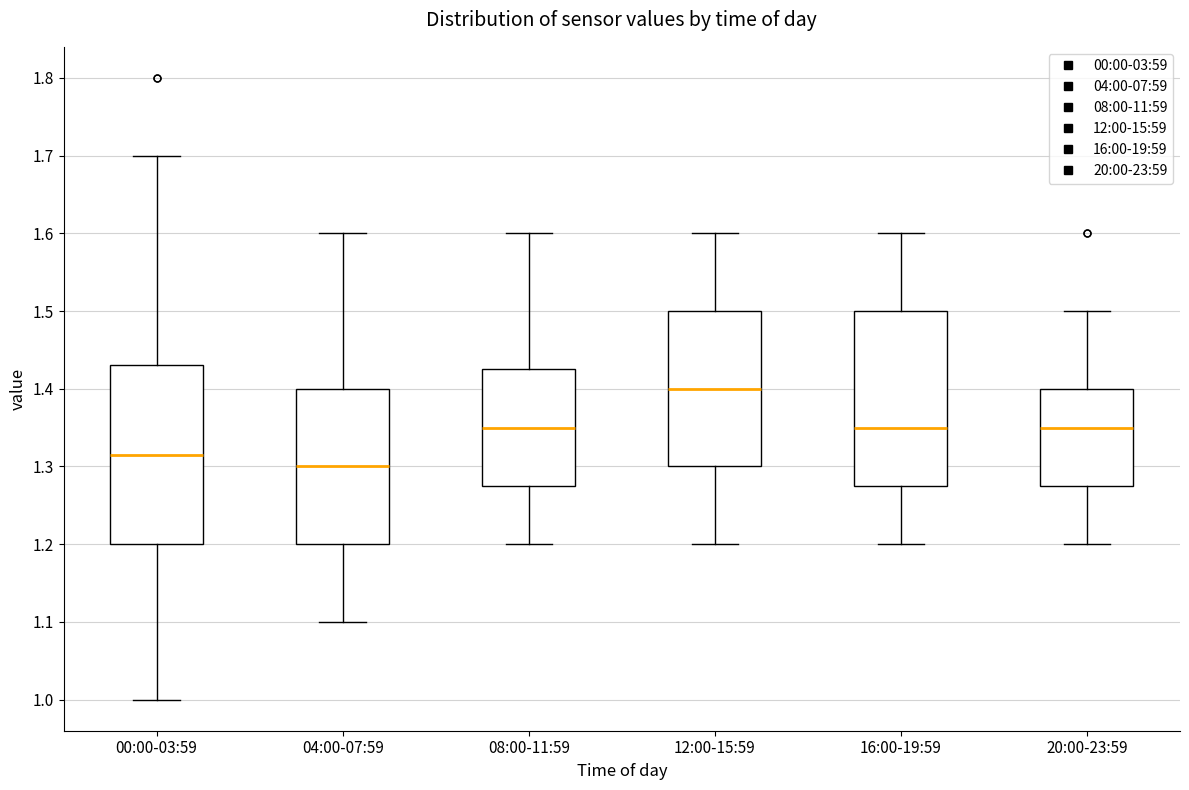

Reading left to right, transcribe this box plot: for each box, give where its median line is, the range the box spans, and where its two whiskers end, as read against the y-axis. The values are not printed on the chart, so give them approximately, as read against the axis.

00:00-03:59: median 1.32, box 1.20 to 1.43, whiskers 1.00 to 1.70
04:00-07:59: median 1.30, box 1.20 to 1.40, whiskers 1.10 to 1.60
08:00-11:59: median 1.35, box 1.28 to 1.43, whiskers 1.20 to 1.60
12:00-15:59: median 1.40, box 1.30 to 1.50, whiskers 1.20 to 1.60
16:00-19:59: median 1.35, box 1.28 to 1.50, whiskers 1.20 to 1.60
20:00-23:59: median 1.35, box 1.28 to 1.40, whiskers 1.20 to 1.50